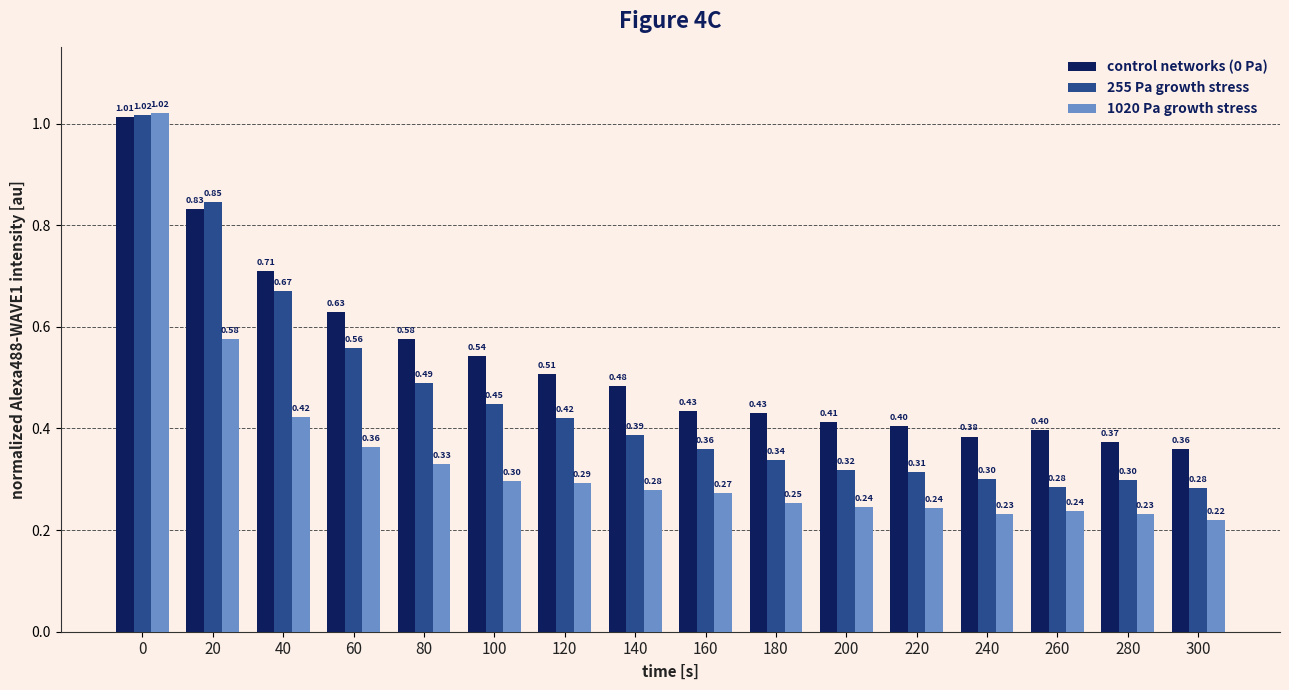

At how many categories does at least one series exceed 0?

16